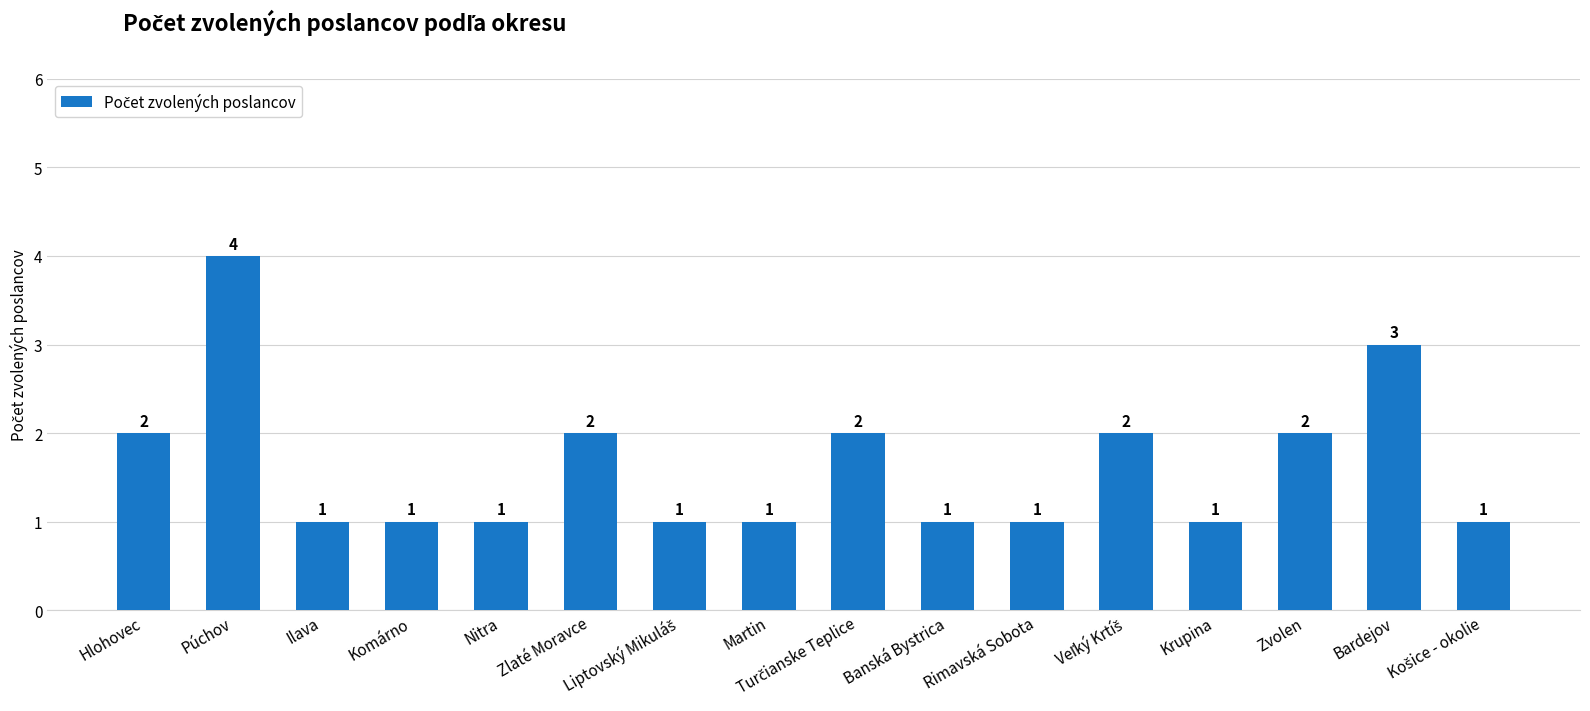

The value at Púchov is 6. True or false?

False